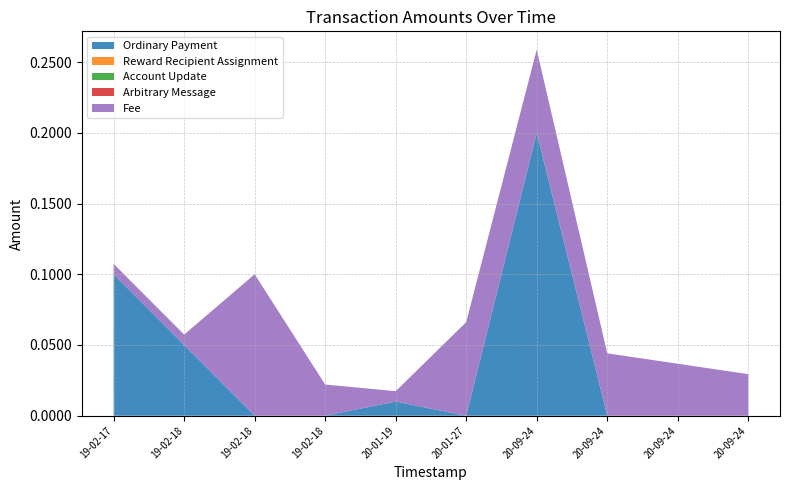

Reading left to right, list all the values displayed in this chart.

Ordinary Payment: 2019-02-17 19:26:15=0.1	2019-02-18 07:36:00=0.1	2019-02-18 10:09:29=0.0	2019-02-18 10:19:45=0.0	2020-01-19 10:48:19=0.0	2020-01-27 22:58:27=0.0	2020-09-24 12:59:08=0.2	2020-09-24 13:09:50=0.0	2020-09-24 13:16:49=0.0	2020-09-24 17:34:07=0.0
Reward Recipient Assignment: 2019-02-17 19:26:15=0.0	2019-02-18 07:36:00=0.0	2019-02-18 10:09:29=0.0	2019-02-18 10:19:45=0.0	2020-01-19 10:48:19=0.0	2020-01-27 22:58:27=0.0	2020-09-24 12:59:08=0.0	2020-09-24 13:09:50=0.0	2020-09-24 13:16:49=0.0	2020-09-24 17:34:07=0.0
Account Update: 2019-02-17 19:26:15=0.0	2019-02-18 07:36:00=0.0	2019-02-18 10:09:29=0.0	2019-02-18 10:19:45=0.0	2020-01-19 10:48:19=0.0	2020-01-27 22:58:27=0.0	2020-09-24 12:59:08=0.0	2020-09-24 13:09:50=0.0	2020-09-24 13:16:49=0.0	2020-09-24 17:34:07=0.0
Arbitrary Message: 2019-02-17 19:26:15=0.0	2019-02-18 07:36:00=0.0	2019-02-18 10:09:29=0.0	2019-02-18 10:19:45=0.0	2020-01-19 10:48:19=0.0	2020-01-27 22:58:27=0.0	2020-09-24 12:59:08=0.0	2020-09-24 13:09:50=0.0	2020-09-24 13:16:49=0.0	2020-09-24 17:34:07=0.0
Fee: 2019-02-17 19:26:15=0.0	2019-02-18 07:36:00=0.0	2019-02-18 10:09:29=0.1	2019-02-18 10:19:45=0.0	2020-01-19 10:48:19=0.0	2020-01-27 22:58:27=0.1	2020-09-24 12:59:08=0.1	2020-09-24 13:09:50=0.0	2020-09-24 13:16:49=0.0	2020-09-24 17:34:07=0.0